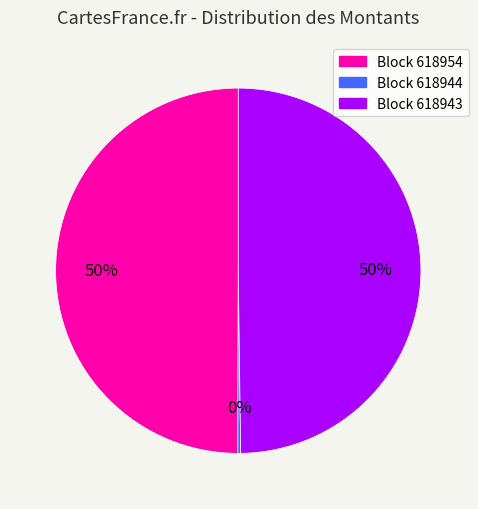

To the nearest percent, what portion does Block 618943 represent?

50%